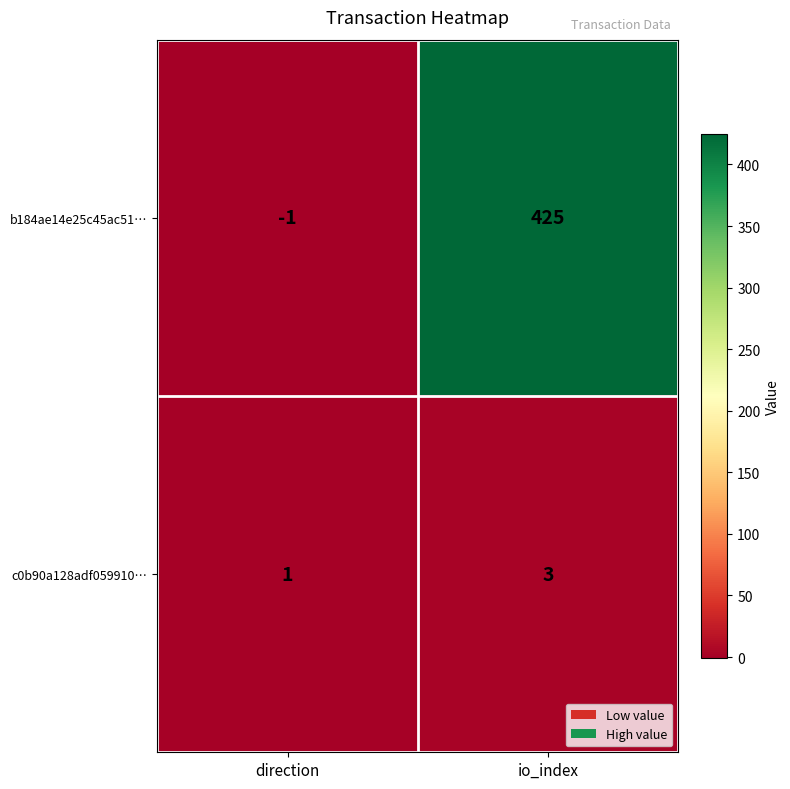

What is the spread (max minus min) of values at direction?

2